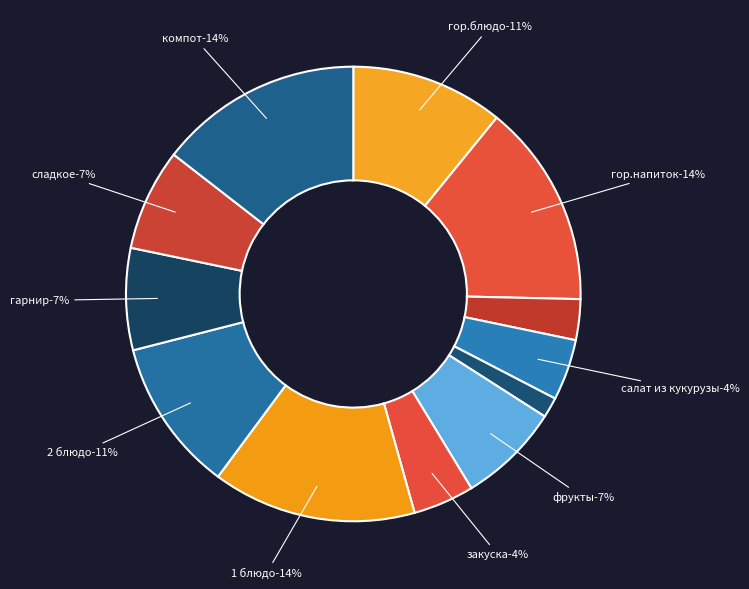

Do гор.блюдо and 1 блюдо together represent more than half of the pie?

No